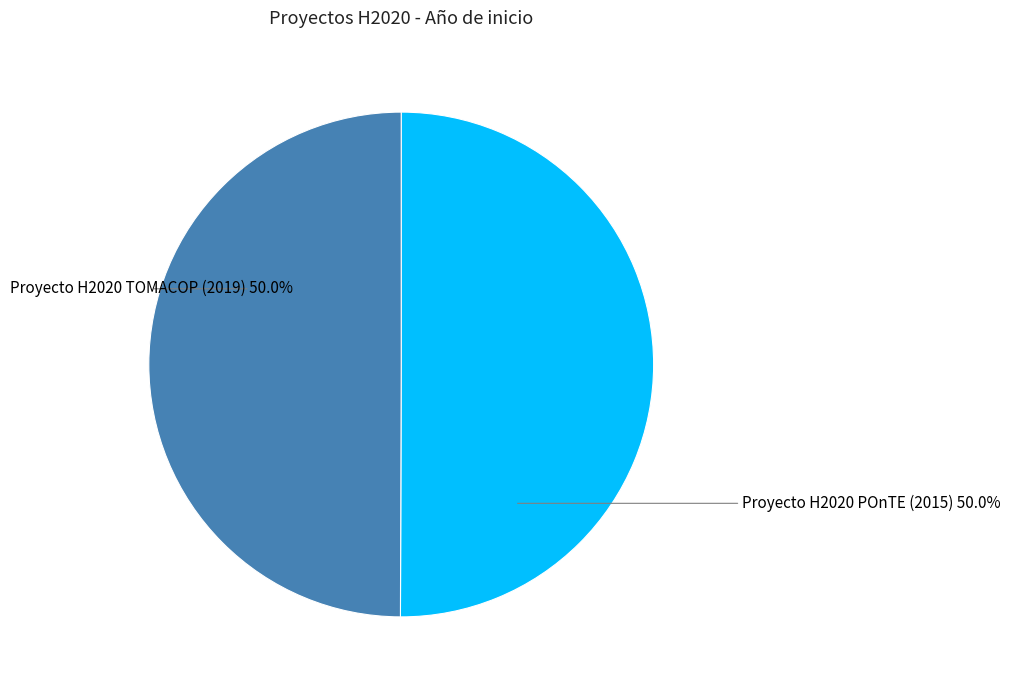

To the nearest percent, what percentage of the pie is Proyecto H2020 TOMACOP (2019)?

50%